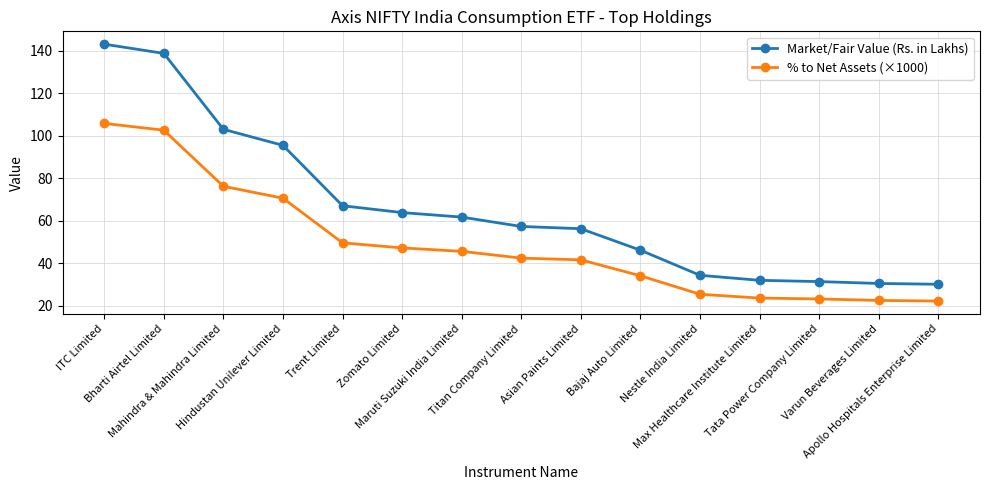

The % to Net Assets (×1000) series shows 105.9 at ITC Limited. True or false?

True